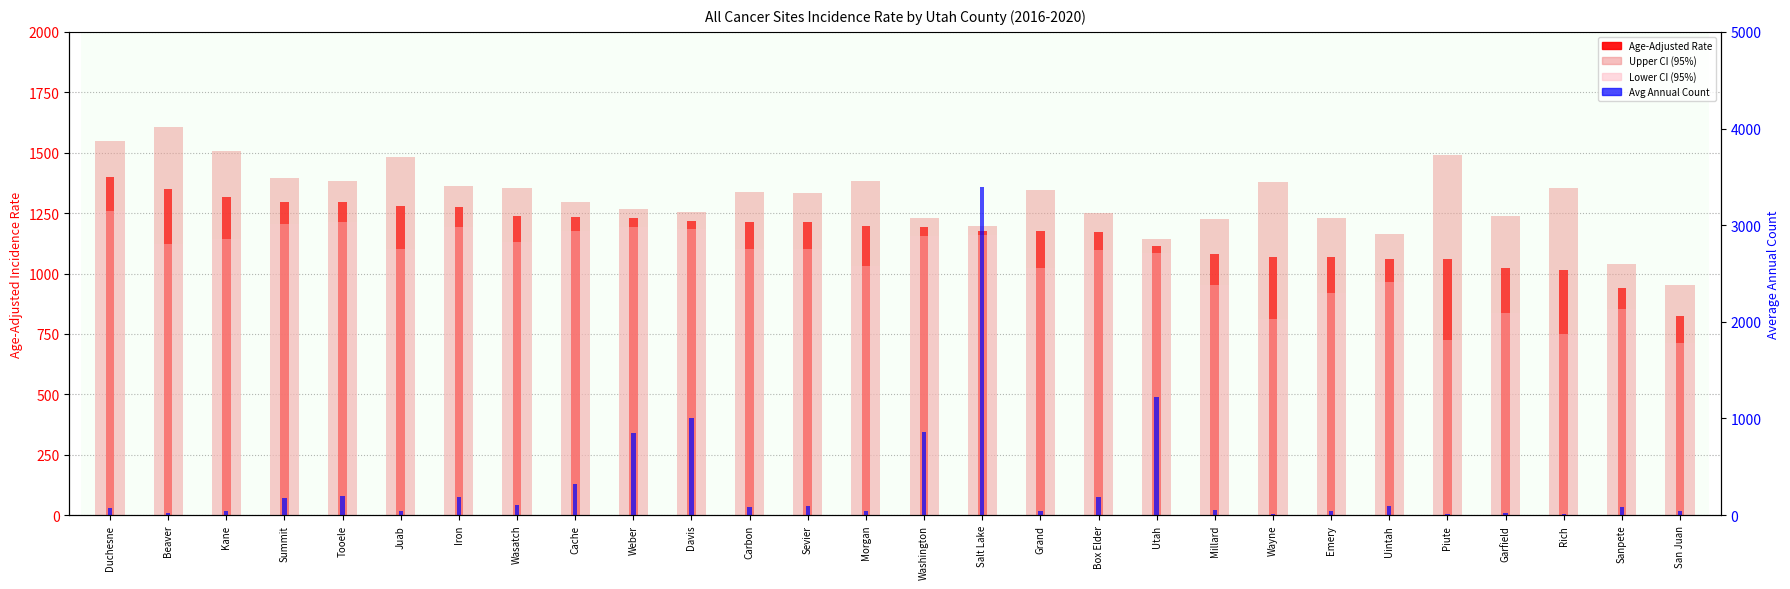

What is the difference between the maximum and second lowest values in the Lower CI (95%) series?

532.8